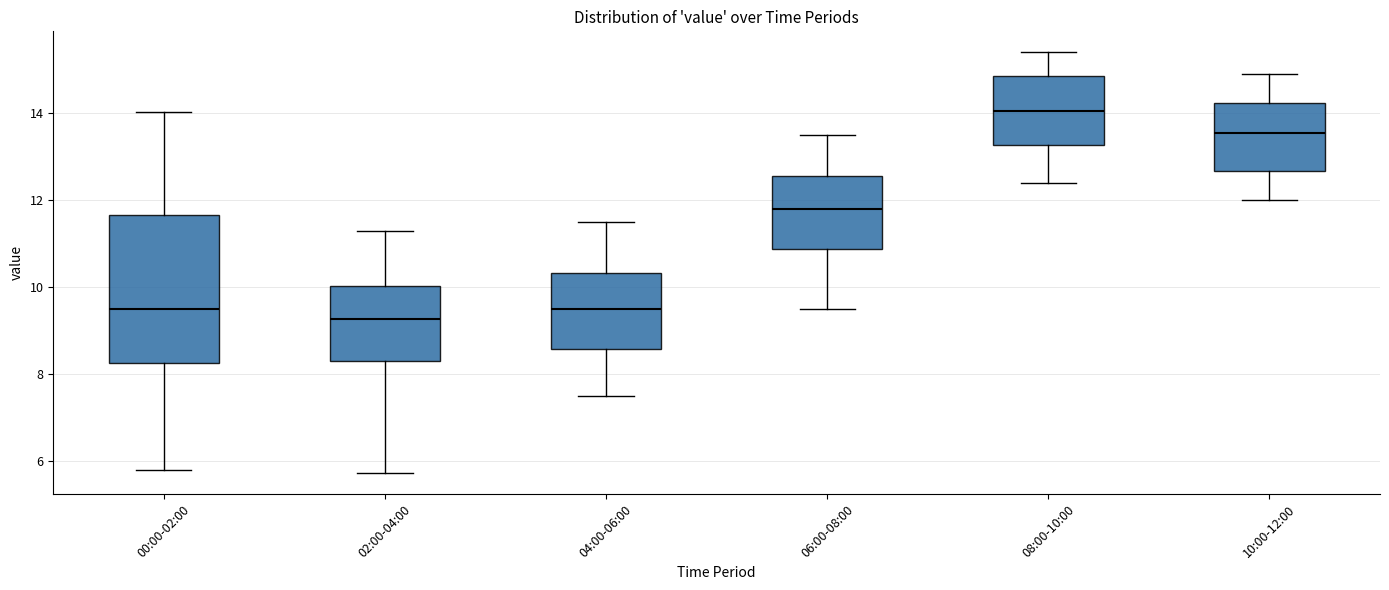

Where does the median line of the box for 02:00-04:00 sit on the y-axis? The values are not printed on the chart, so give them approximately, as read against the axis.

9.2